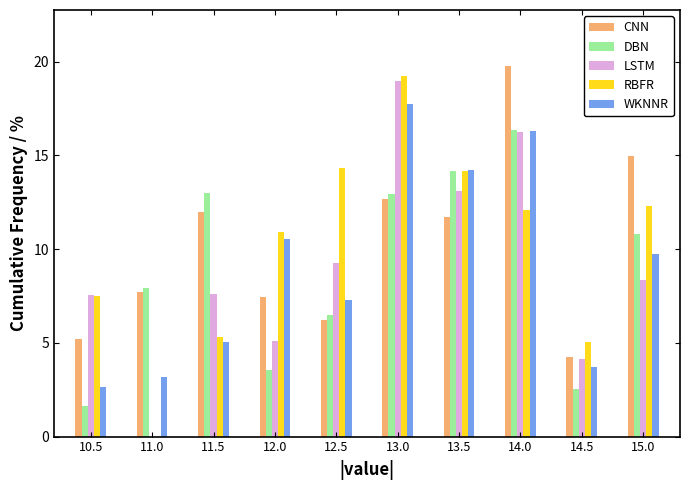

What is the sum of the CNN values at 14.0 and 14.5?

24.0